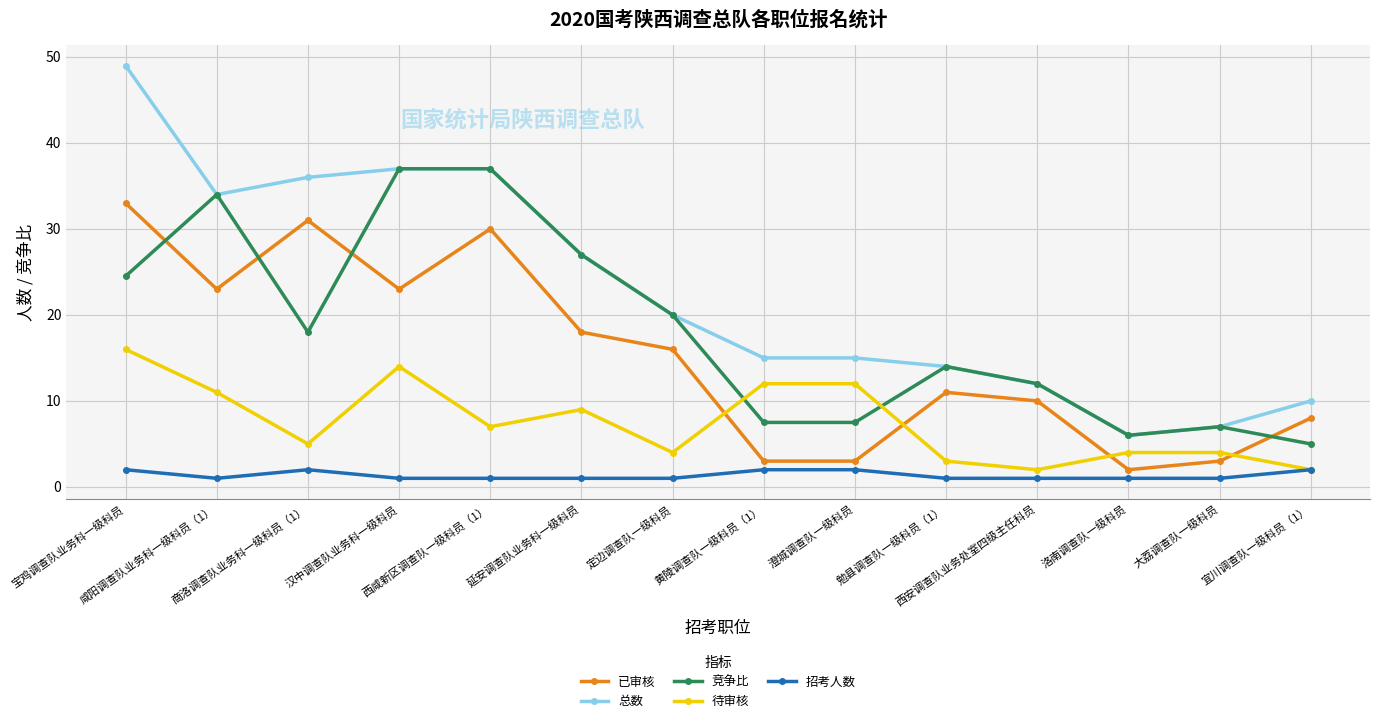

True or false: 总数 and 招考人数 cross at least once.

False